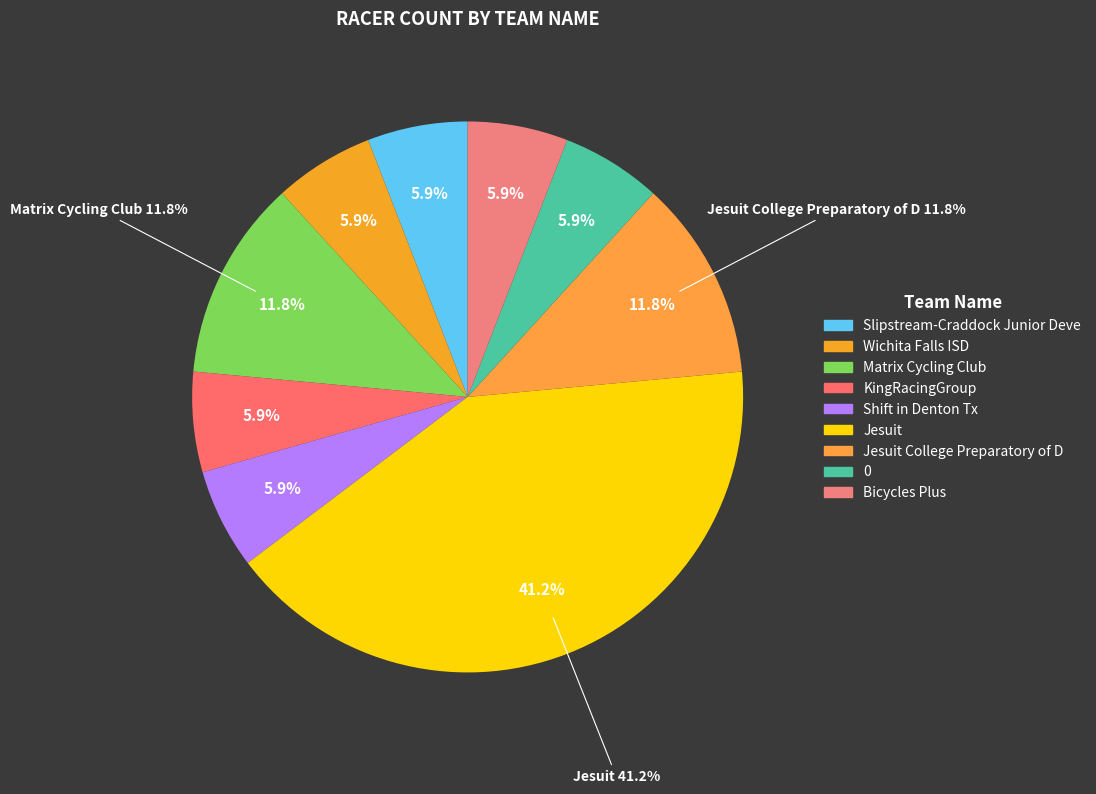

What percentage do Shift in Denton Tx and Matrix Cycling Club together represent?

17.6%